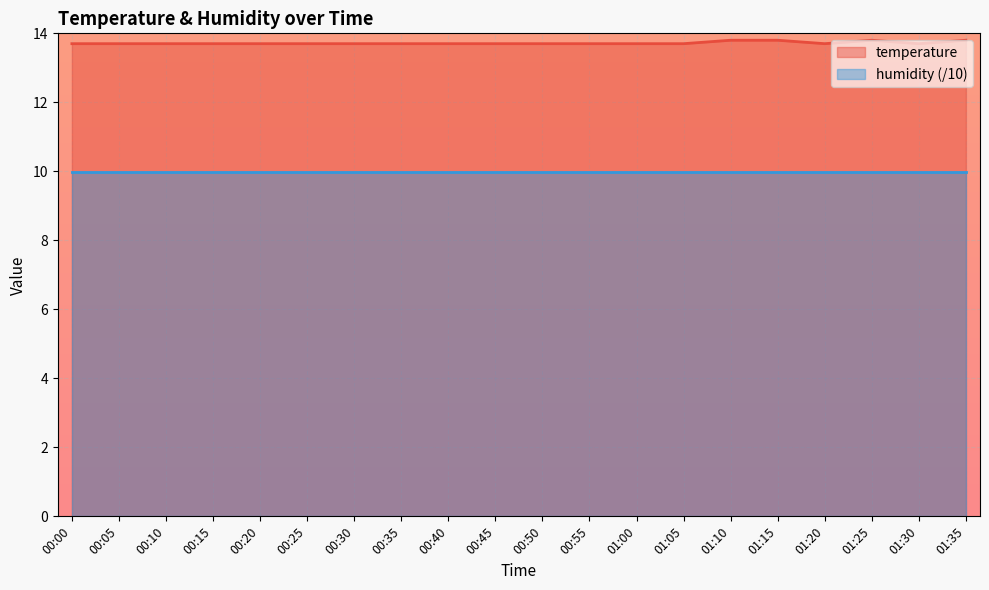

What is the label of the 18th point from the left?

01:25